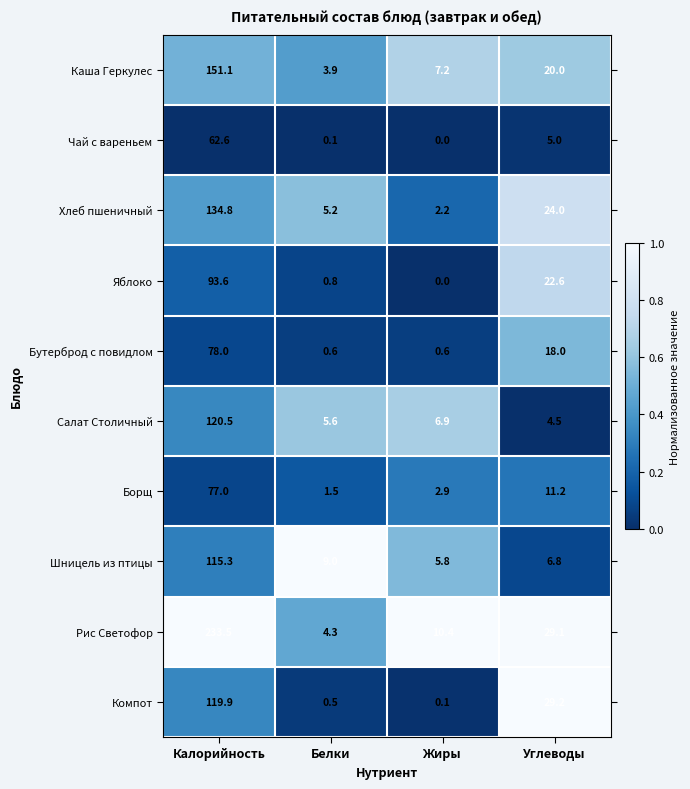

Rank the series at Калорийность from lowest to highest value.

Чай с вареньем, Борщ, Бутерброд с повидлом, Яблоко, Шницель из птицы, Компот, Салат Столичный, Хлеб пшеничный, Каша Геркулес, Рис Светофор